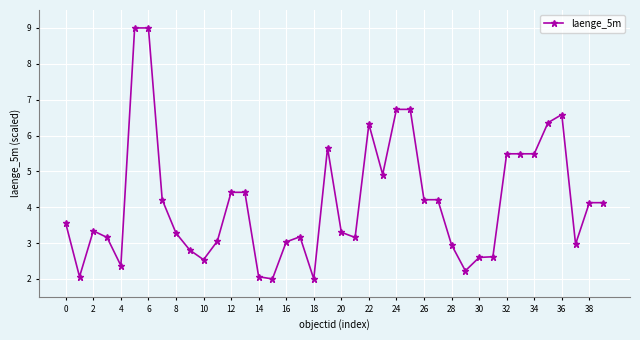

True or false: there are more than 2 points higher than both neighbors.

True